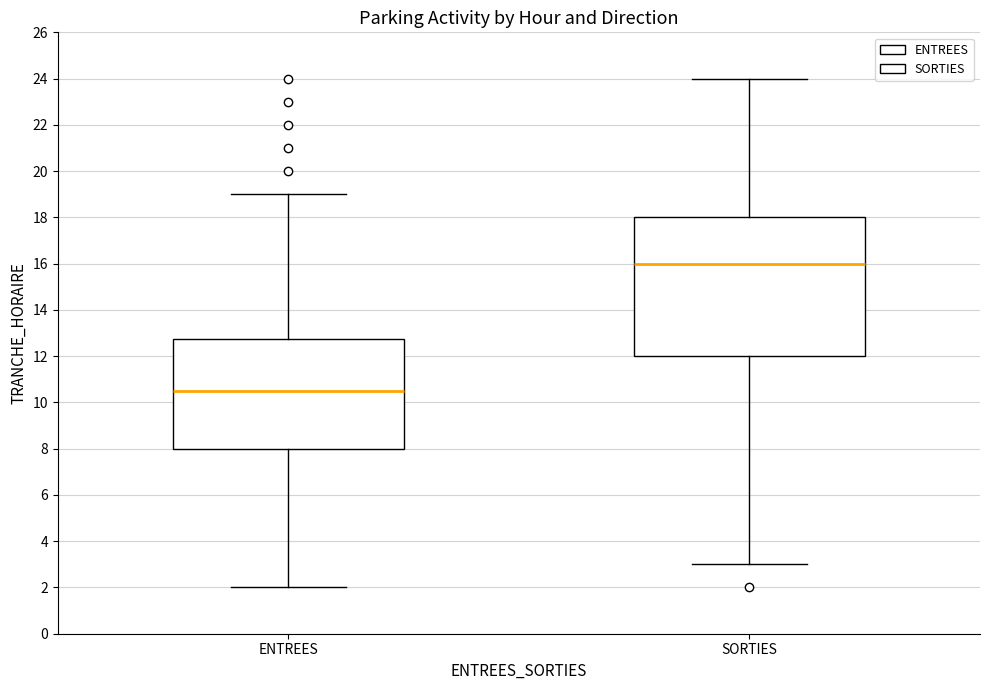

Where does the median line of the box for ENTREES sit on the y-axis? The values are not printed on the chart, so give them approximately, as read against the axis.

10.6